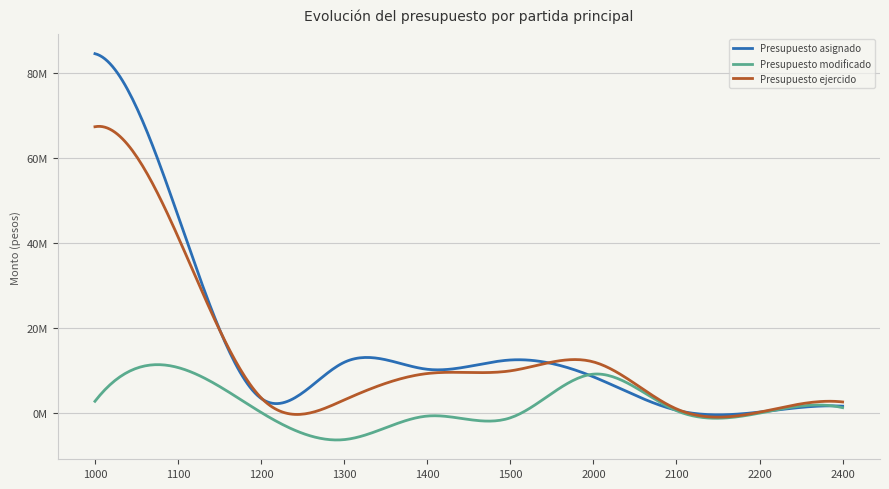

True or false: Presupuesto ejercido and Presupuesto modificado intersect in this chart.

False